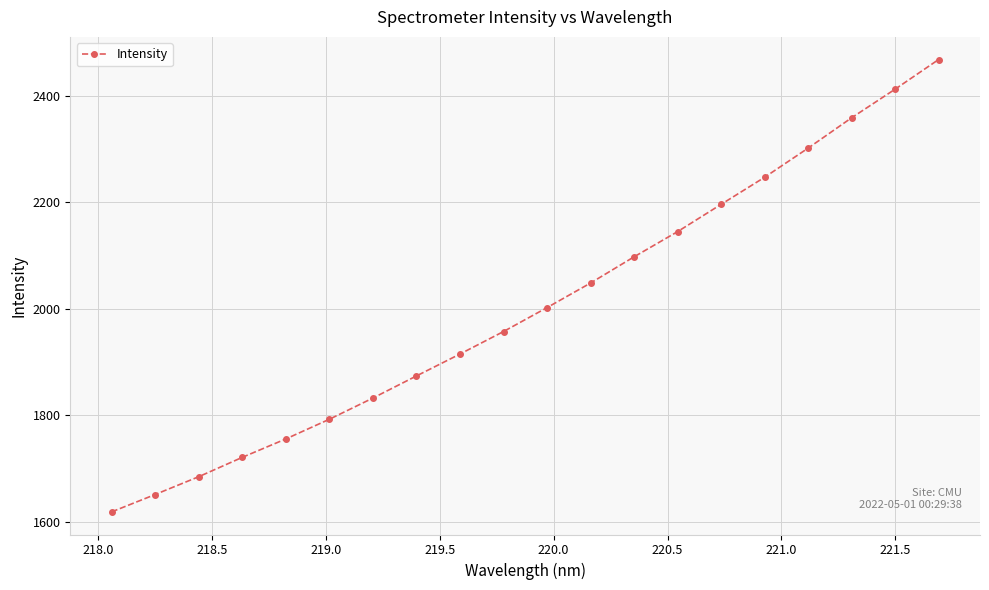

How many series are shown in this chart?

1